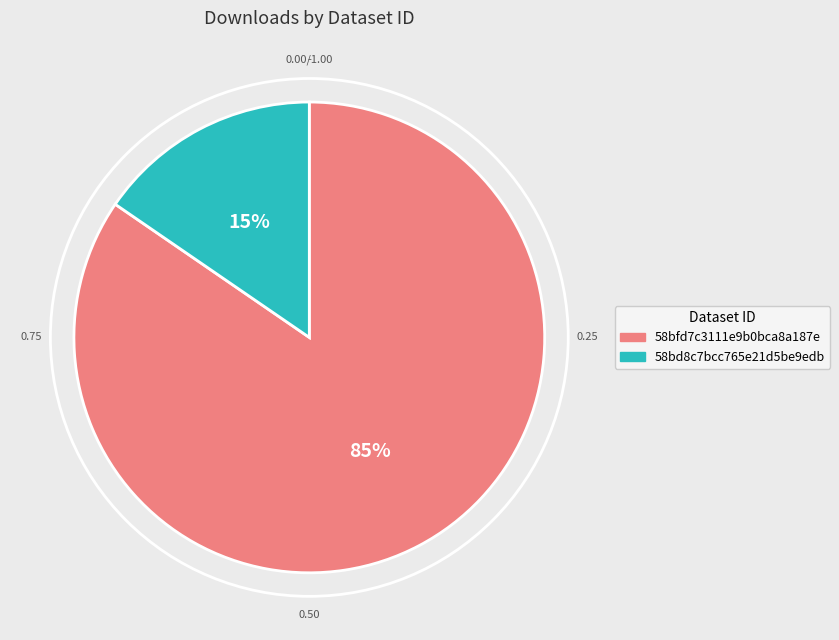

What percentage is the 58bd8c7bcc765e21d5be9edb slice, to the nearest percent?

15%